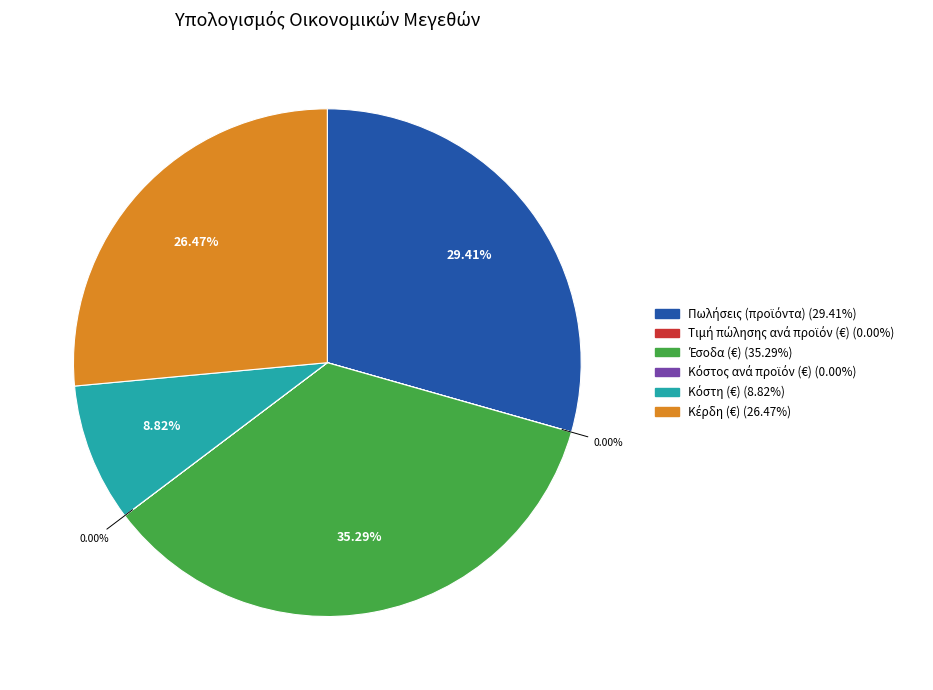

Is there a majority slice in this chart?

No